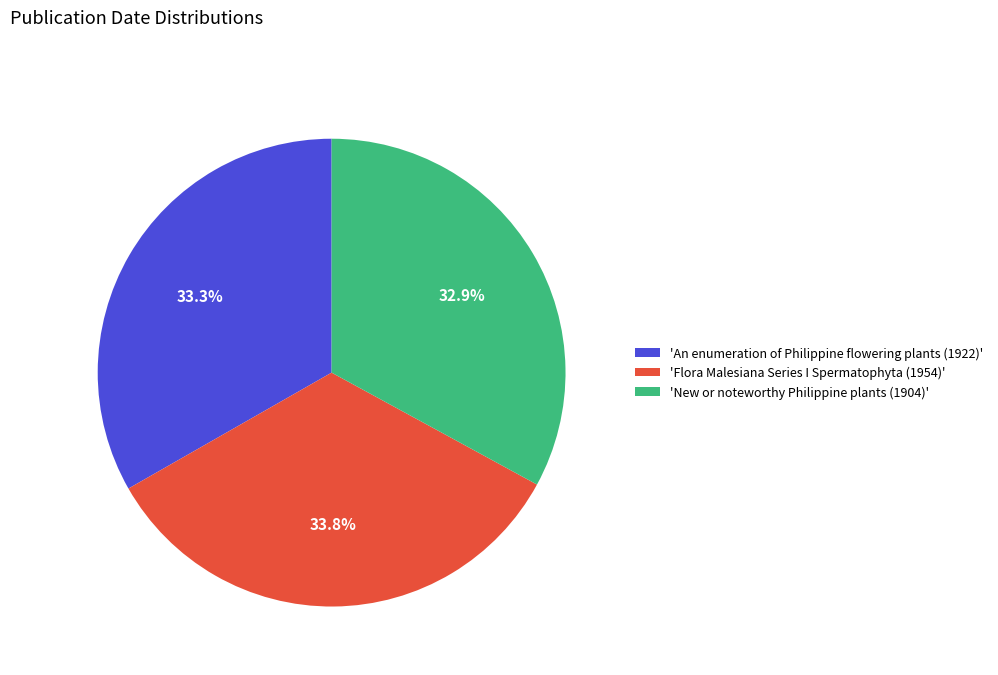

To the nearest percent, what is the difference between the largest and smallest slice percentages?

1%